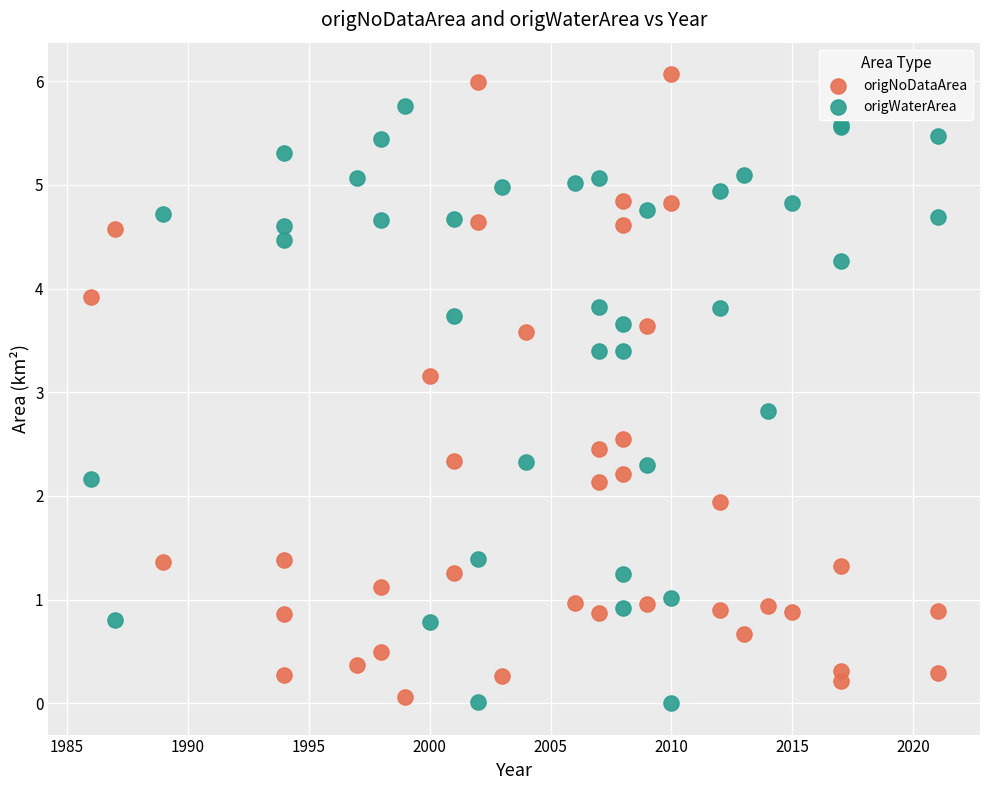

Which series contains the highest Y value?

origNoDataArea